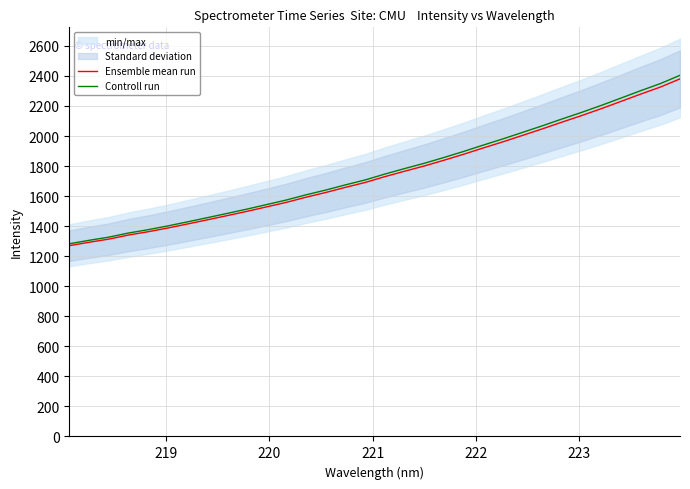

True or false: Ensemble mean run and Controll run intersect in this chart.

False